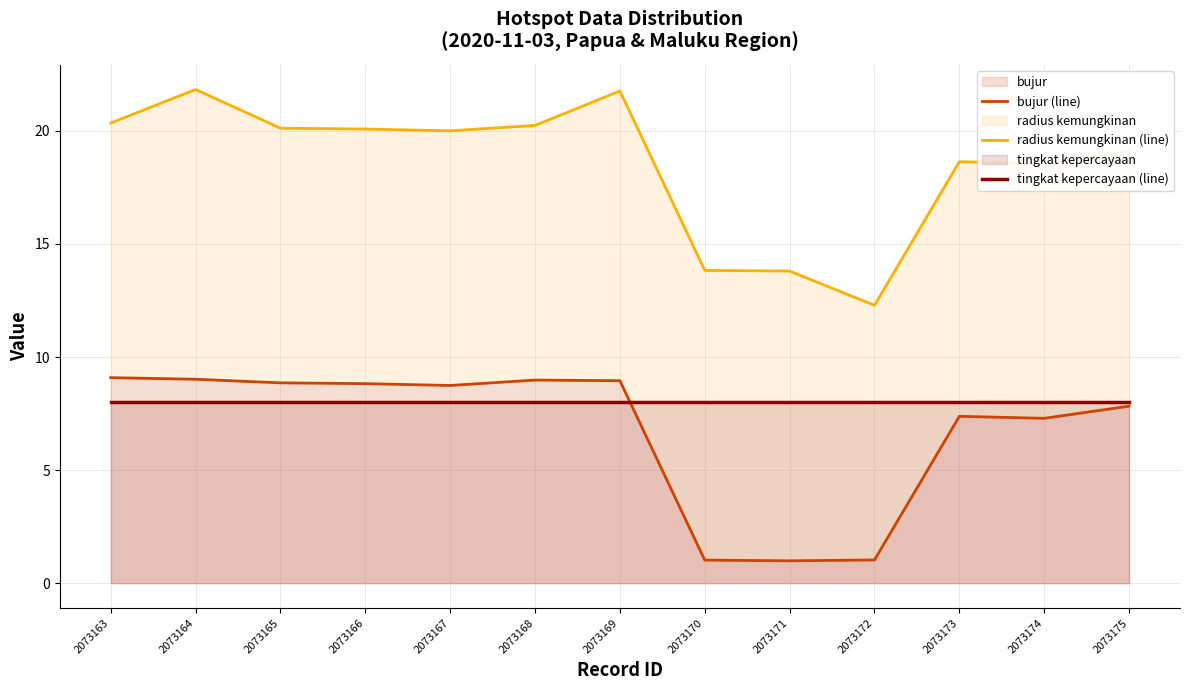

True or false: bujur (line) has more than 1 interior local peaks.

True